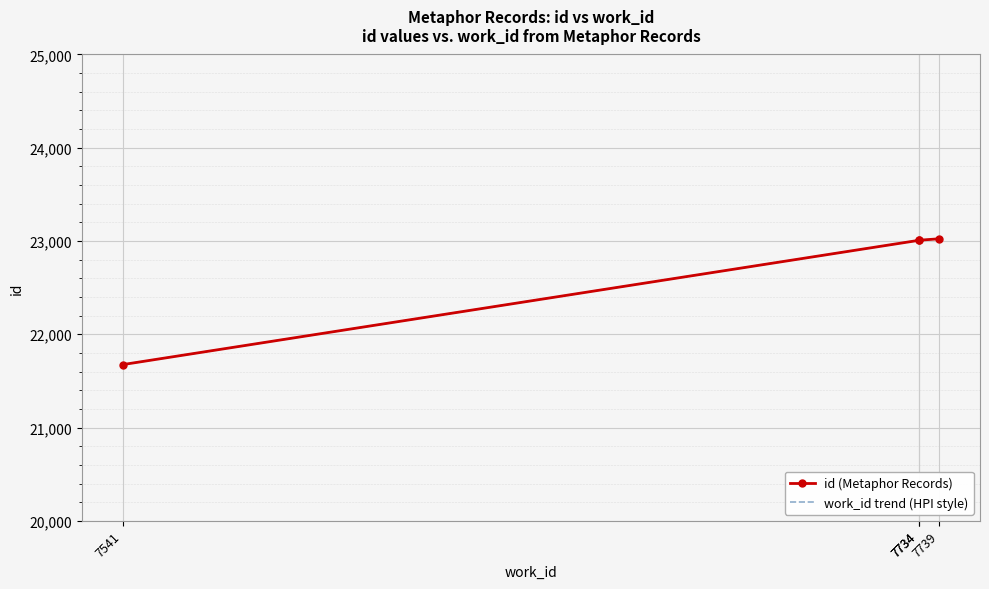

Is this an area chart (filled region under the line)?

No